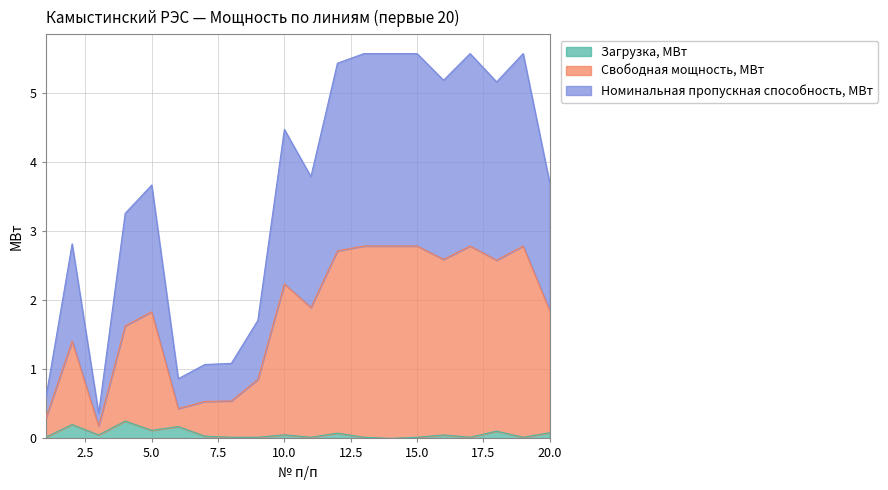

Where is the first local minimum for Загрузка, МВт?

3